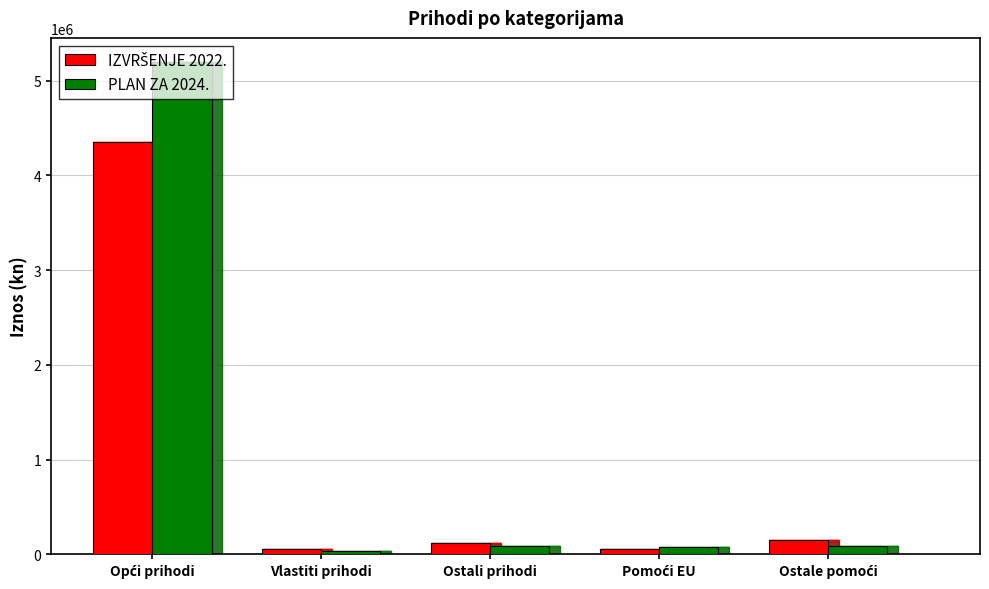

What is the label of the 4th bar from the right?

Vlastiti prihodi